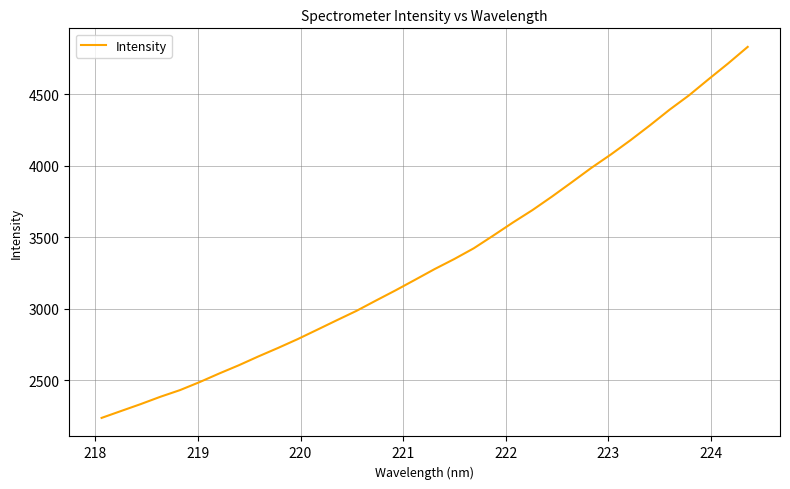

What is the maximum value shown in the chart?

4830.1